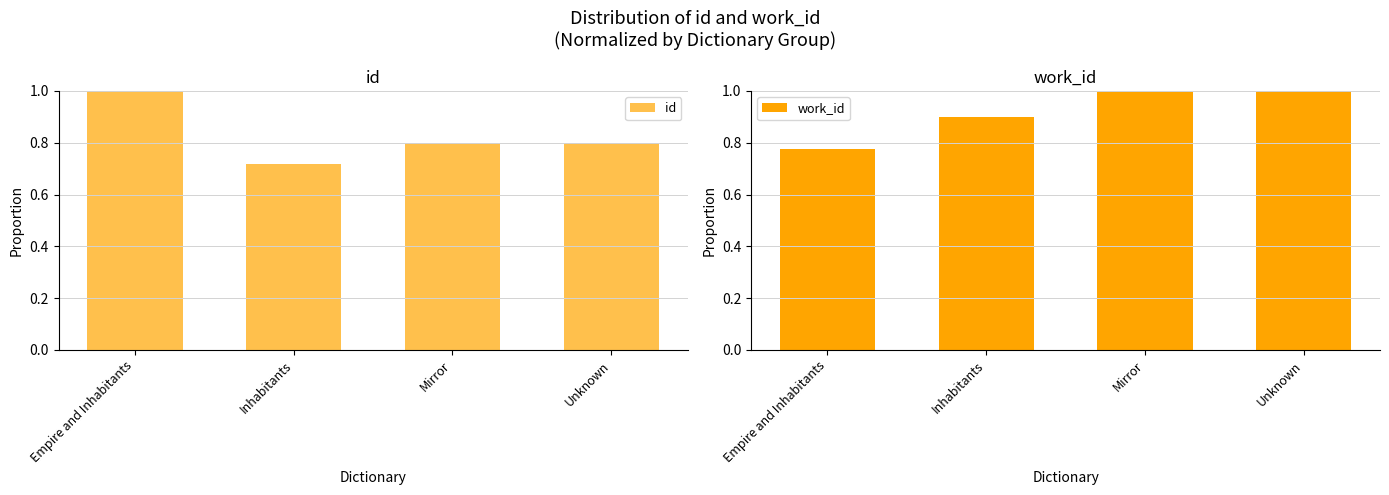

How many bars are there in total?

8